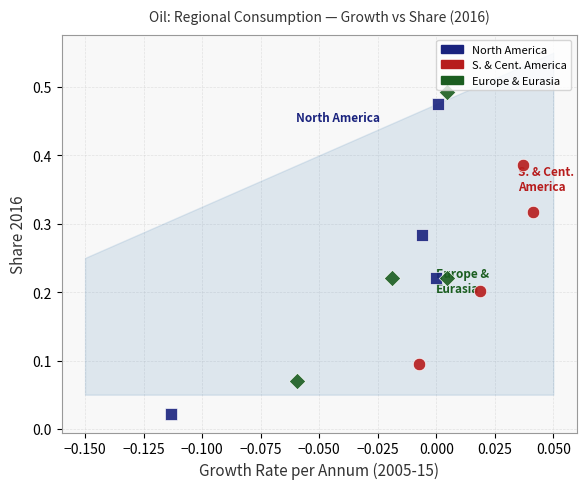

Which series reaches the maximum Y coordinate?

Europe & Eurasia